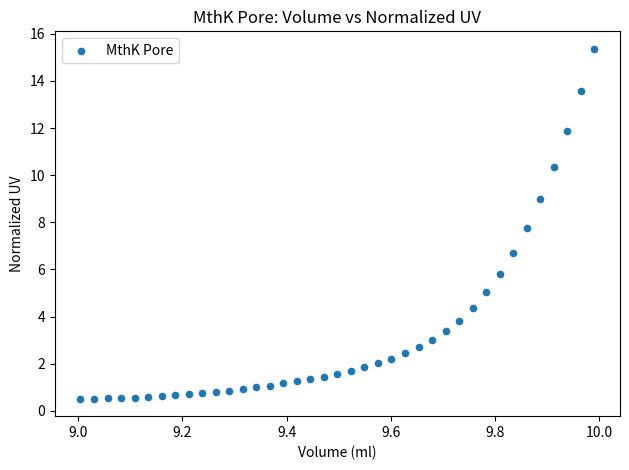

What Y value in the scatter plot is closest to 7?

6.7